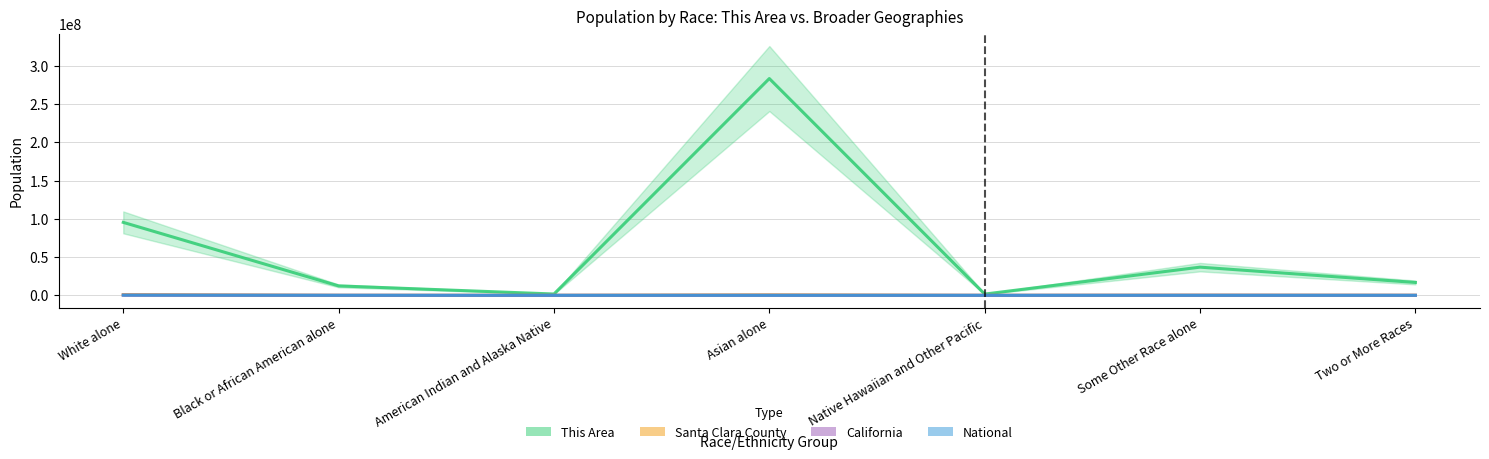

Where is the first local minimum for National?

American Indian and Alaska Native